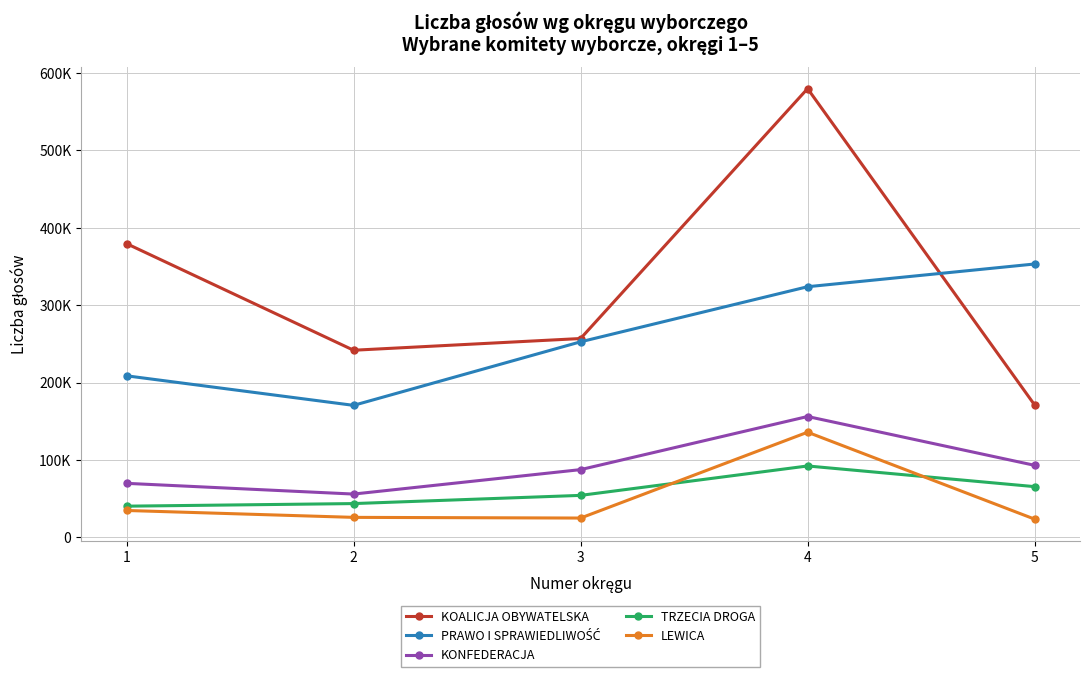

What is the sum of the KOALICJA OBYWATELSKA values at 3 and 5?

427933